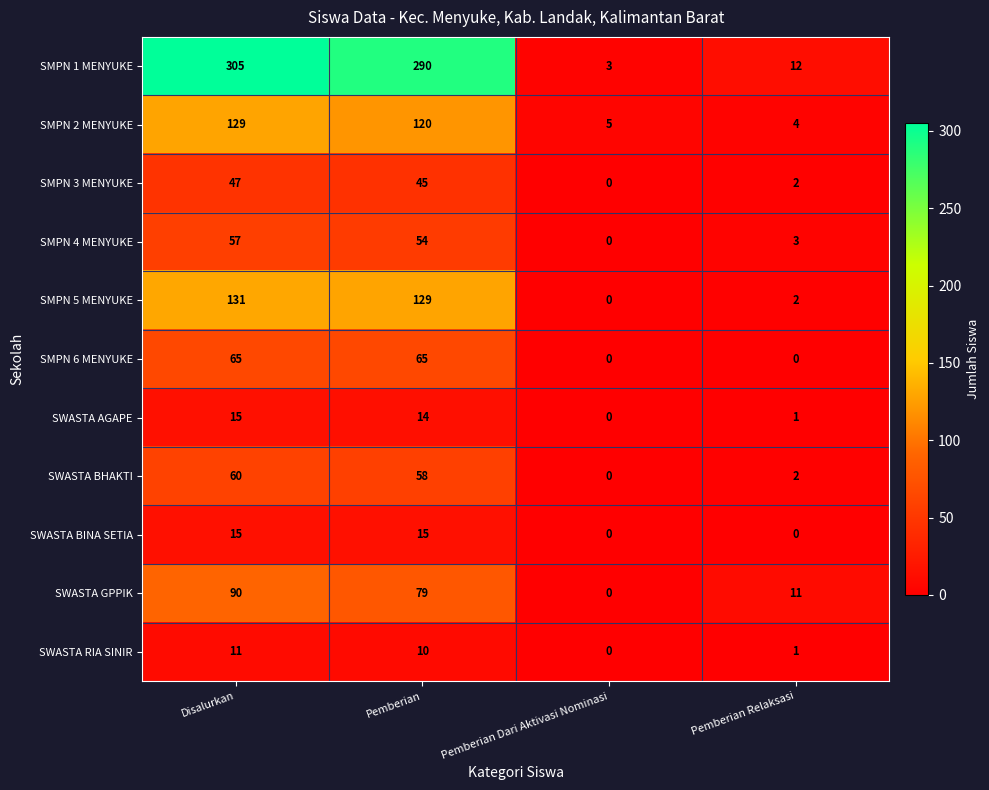

How many values in the SMPN 2 MENYUKE series are below 120?

2